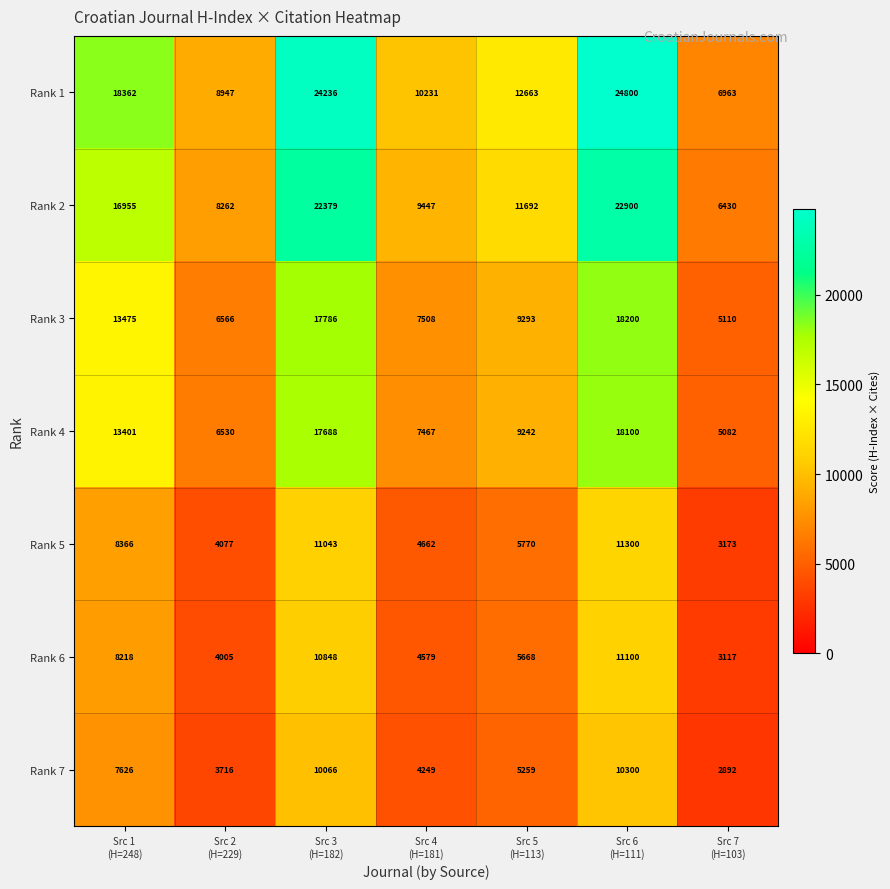

What is the average value of the Rank 4 series?

11073